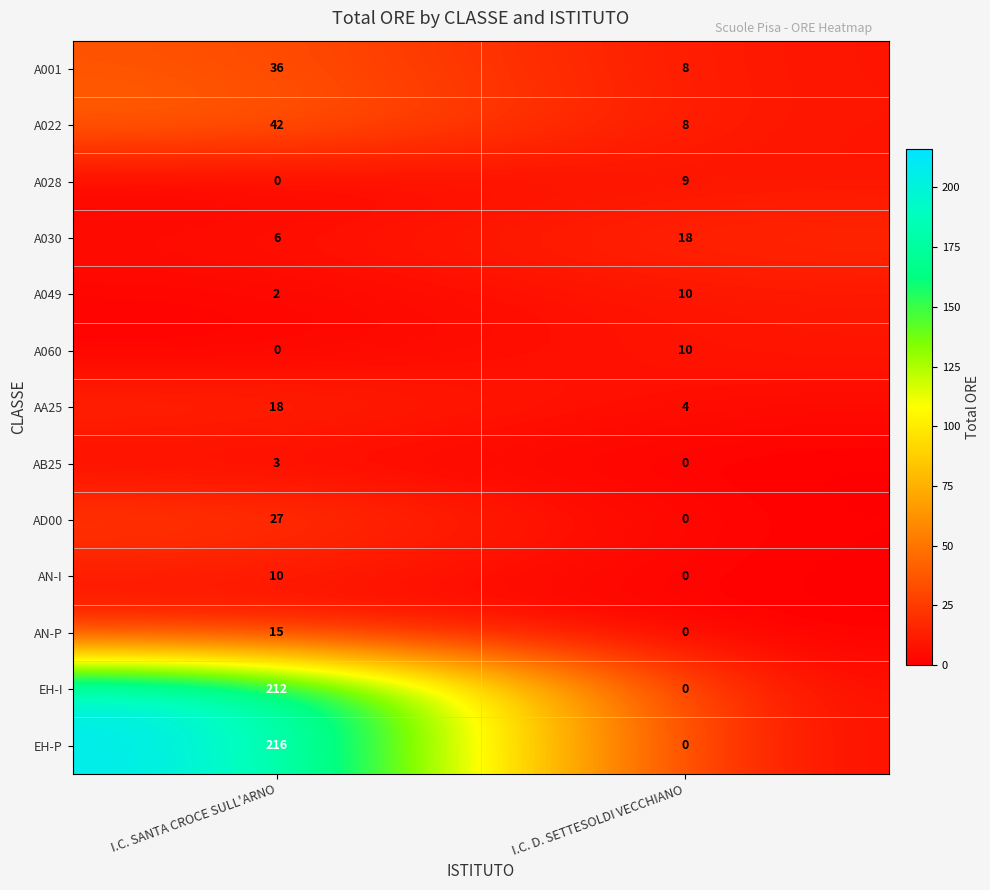

At which label does AN-P reach its minimum?

I.C. D. SETTESOLDI VECCHIANO